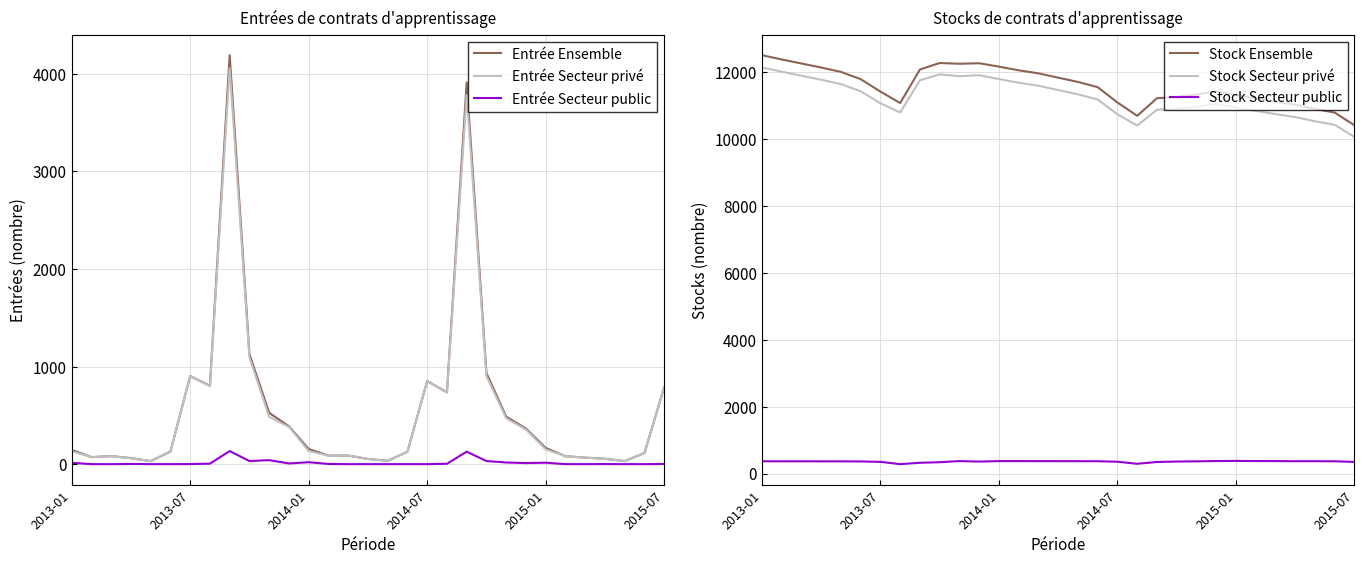

What position from the right is 22?

9